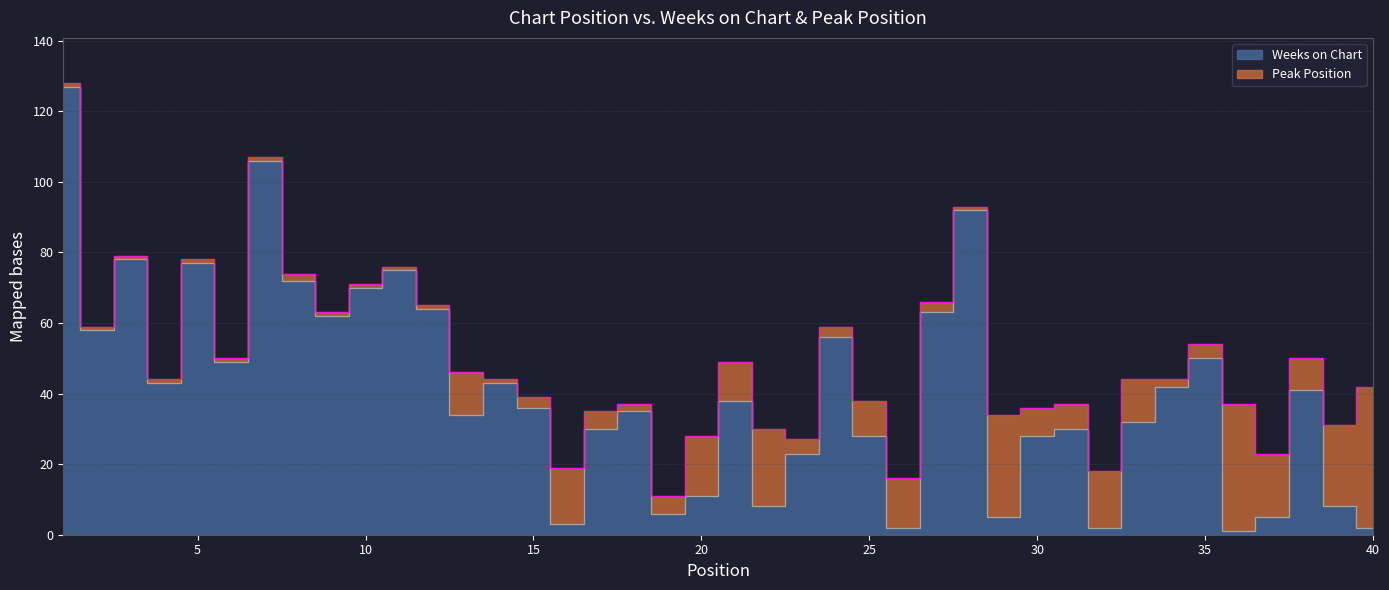

How many interior local valleys (lower than both neighbors) does the data have?

12